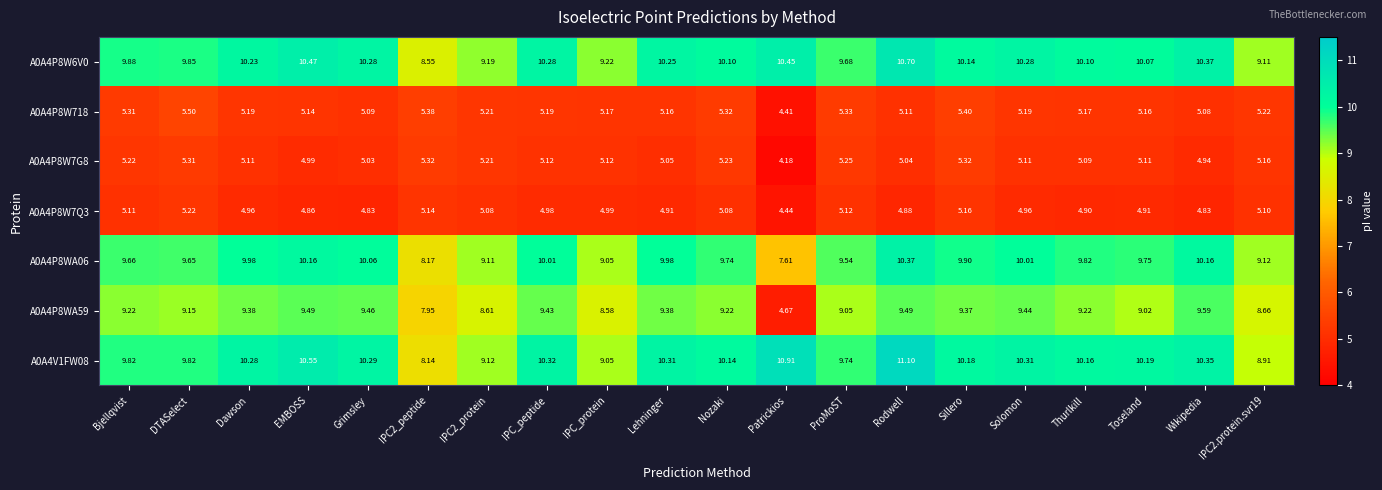

At which label does A0A4P8W718 reach its peak?

DTASelect